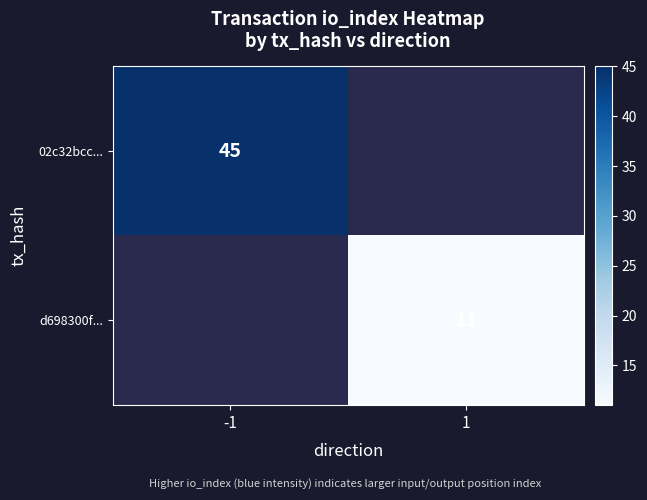

The 02c32bcc... series shows 45 at -1. True or false?

True